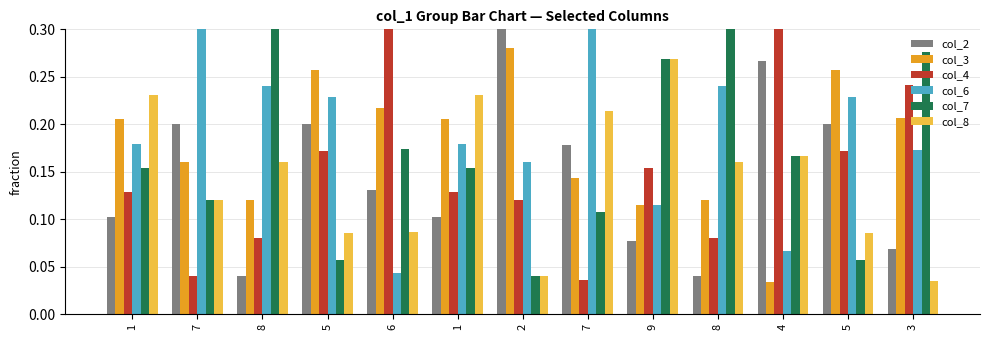

How many distinct data groups are displayed?

6